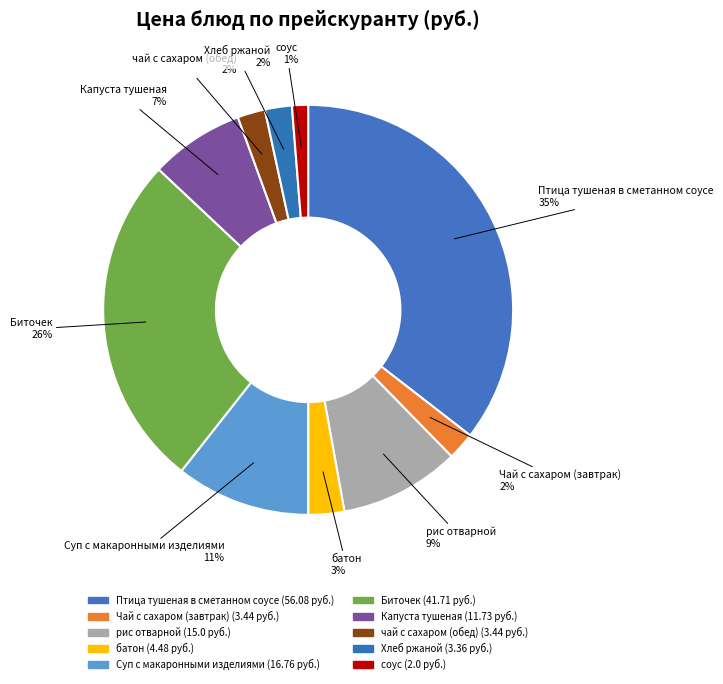

Do Птица тушеная в сметанном соусе and Суп с макаронными изделиями together represent more than half of the pie?

No